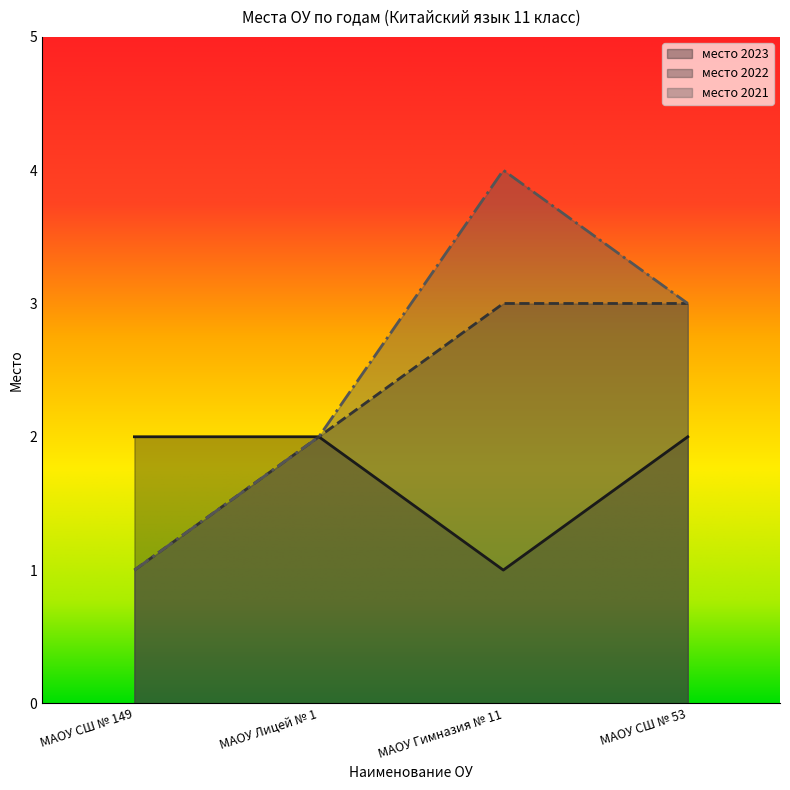

Reading left to right, list all the values displayed in this chart.

место 2023: МАОУ СШ № 149=2	МАОУ Лицей № 1=2	МАОУ Гимназия № 11=1	МАОУ СШ № 53=2
место 2022: МАОУ СШ № 149=1	МАОУ Лицей № 1=2	МАОУ Гимназия № 11=3	МАОУ СШ № 53=3
место 2021: МАОУ СШ № 149=1	МАОУ Лицей № 1=2	МАОУ Гимназия № 11=4	МАОУ СШ № 53=3